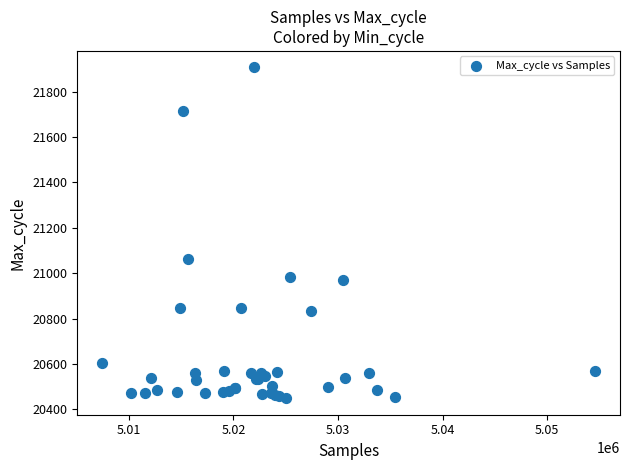

What Y value in the scatter plot is closest to 21178?

21063